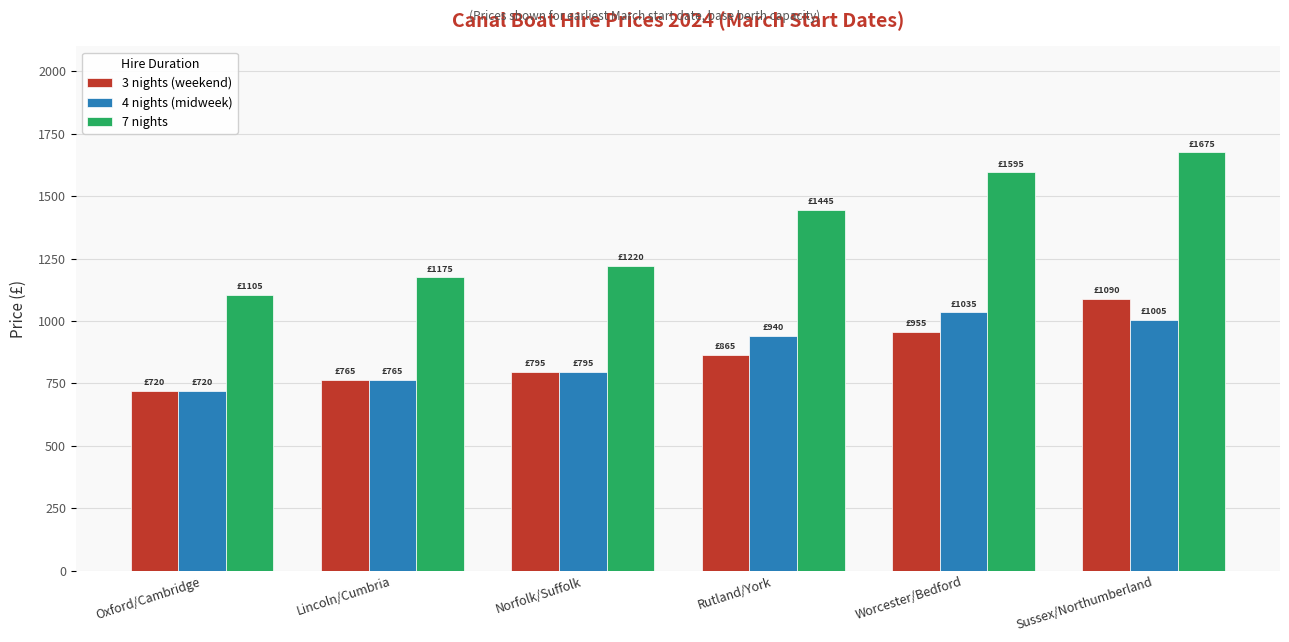

What is the sum of the 7 nights values at Sussex/Northumberland and Rutland/York?

3120